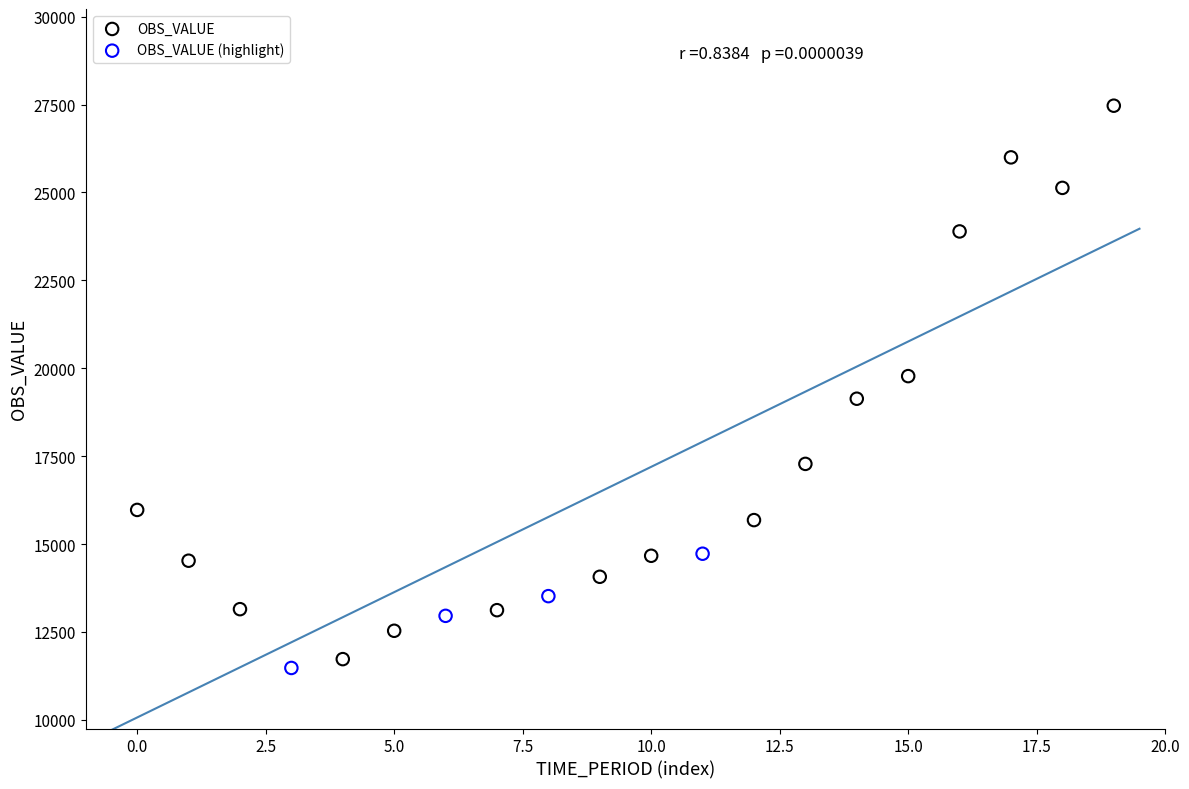

Which series has the widest spread of Y values?

OBS_VALUE